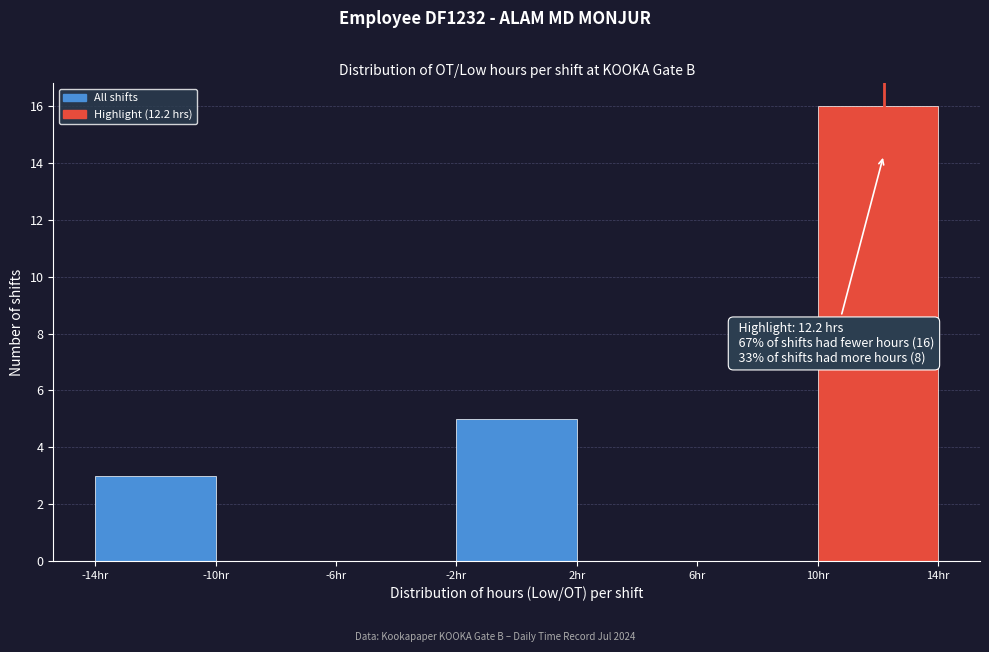

Over which range of the x-axis is the bar tallest?

10 to 14